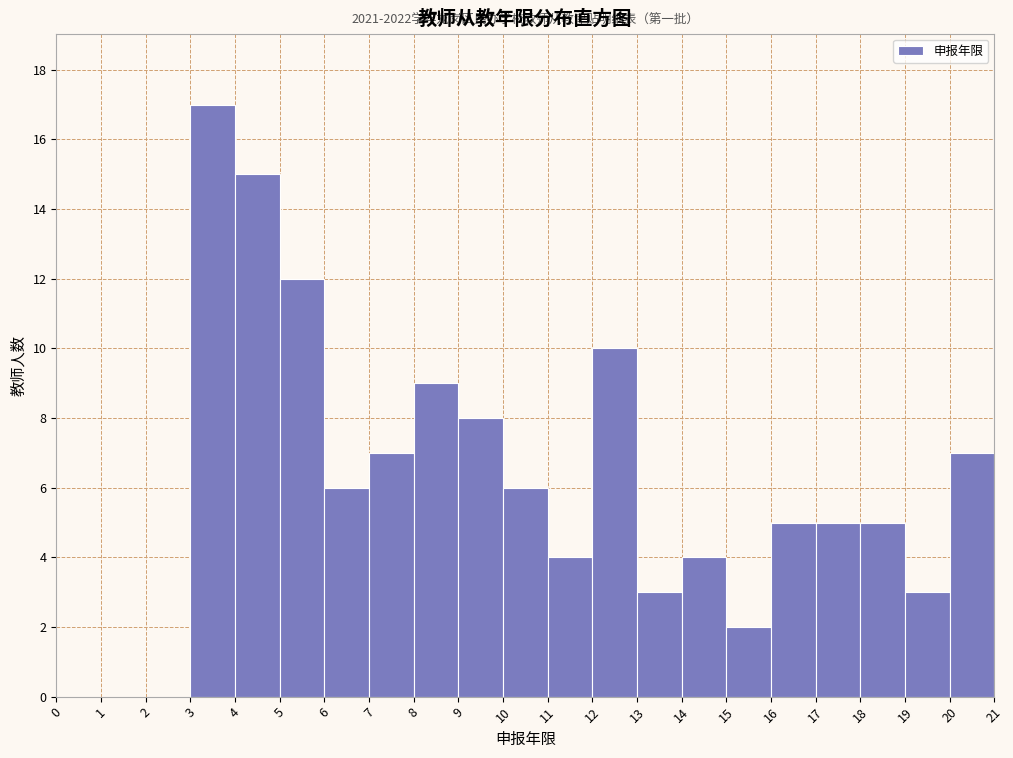

Over which range of the x-axis is the bar tallest?

3 to 4